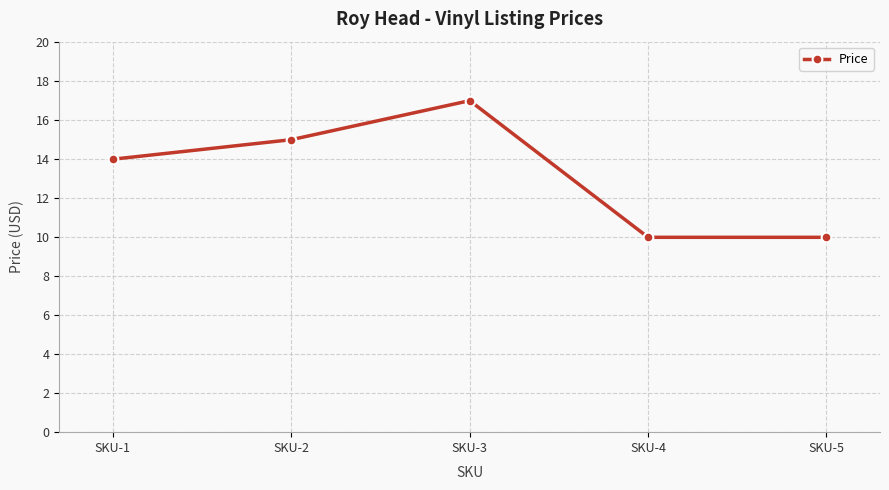

Approximately how many times larger is the value at SKU-4 compared to SKU-5?

1.0